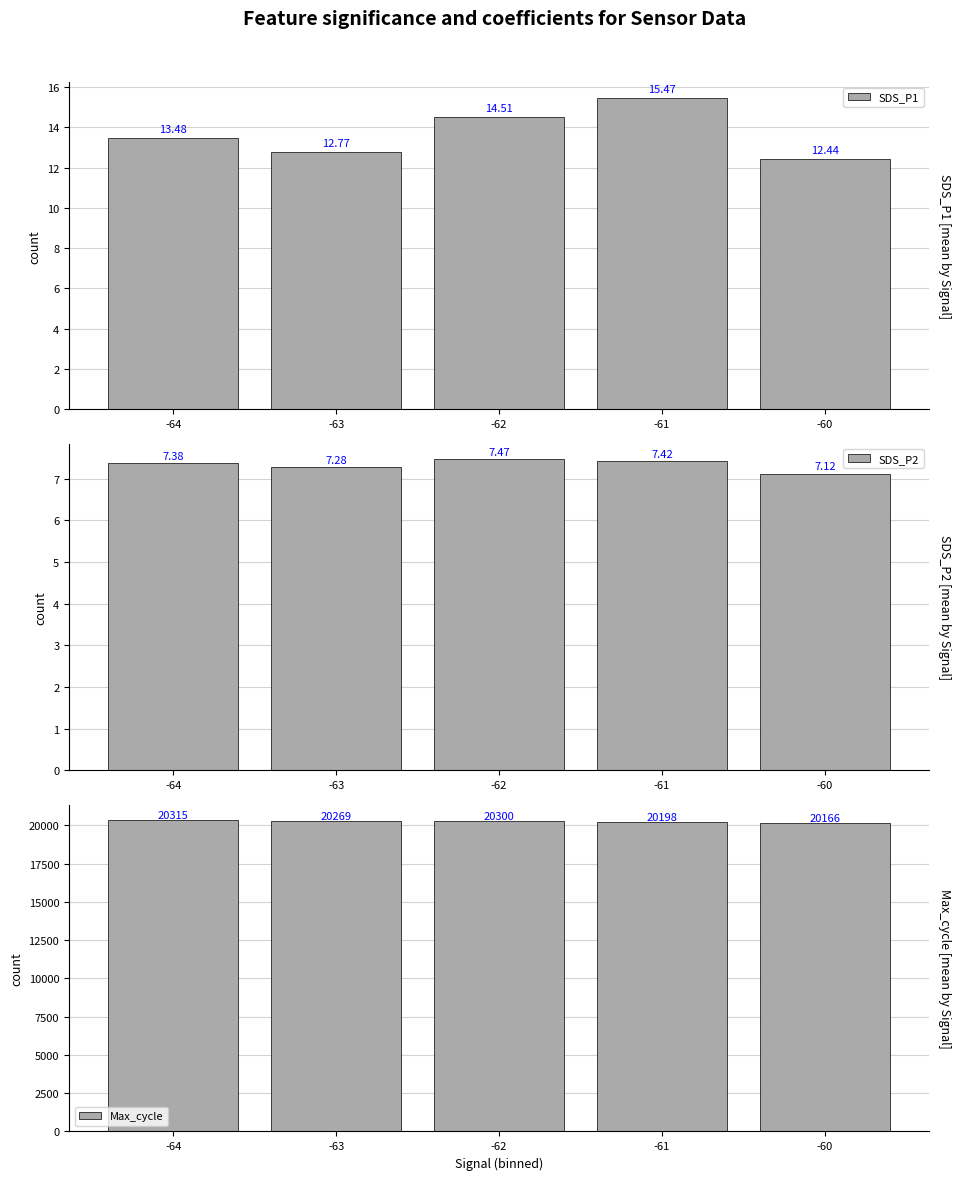

What value does the Max_cycle series have at -63?

20268.6